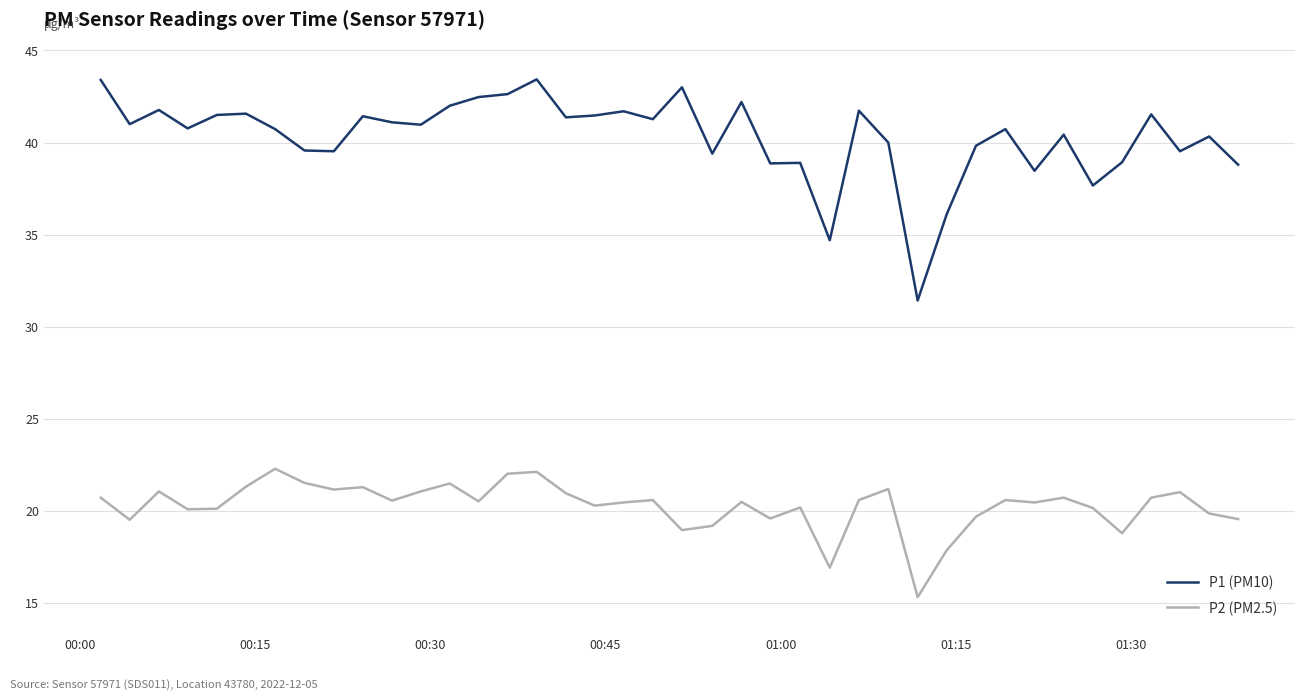

Does the chart display data point markers on the line(s)?

No